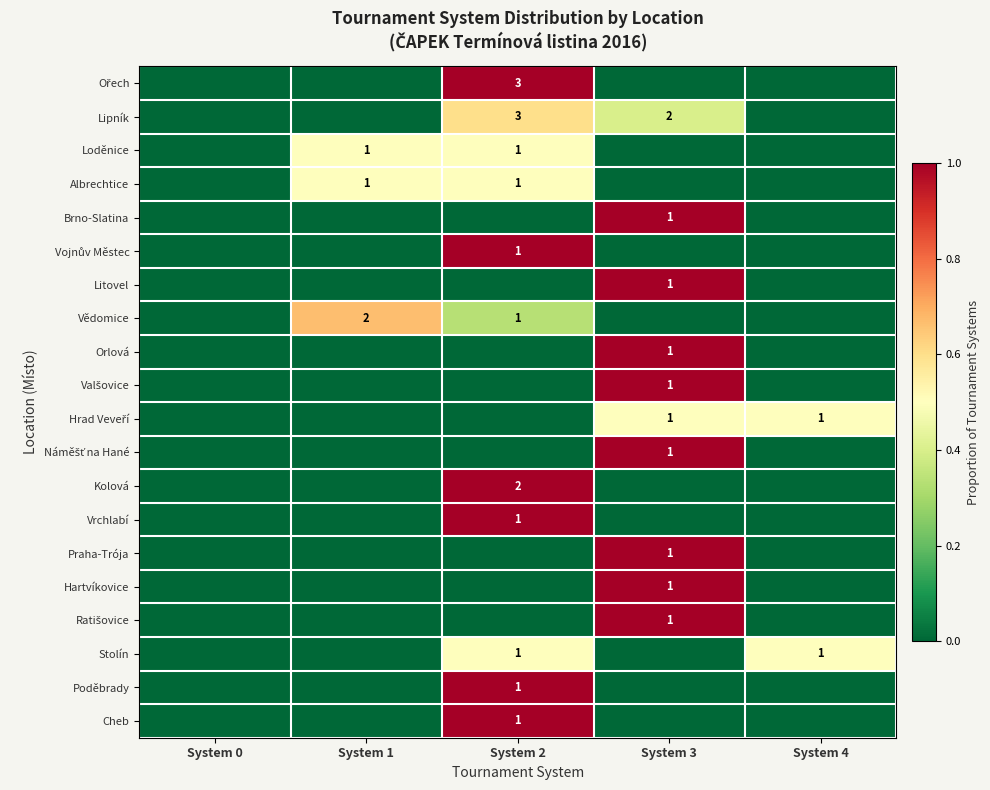

Which label corresponds to the largest value in the chart?

System 2